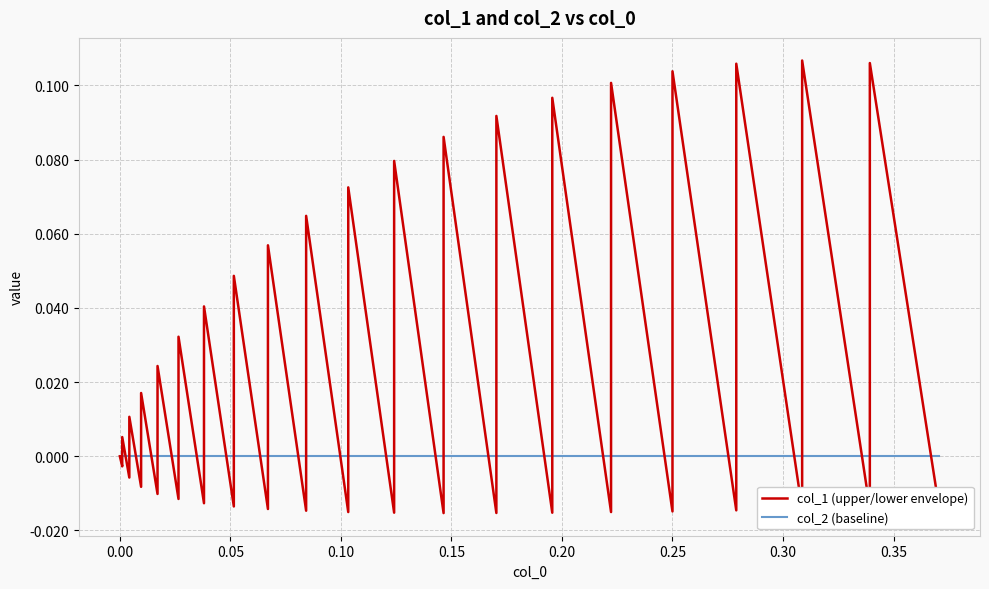

Where do col_2 (baseline) and col_1 (upper/lower envelope) first cross each other?

0.00 and 0.05